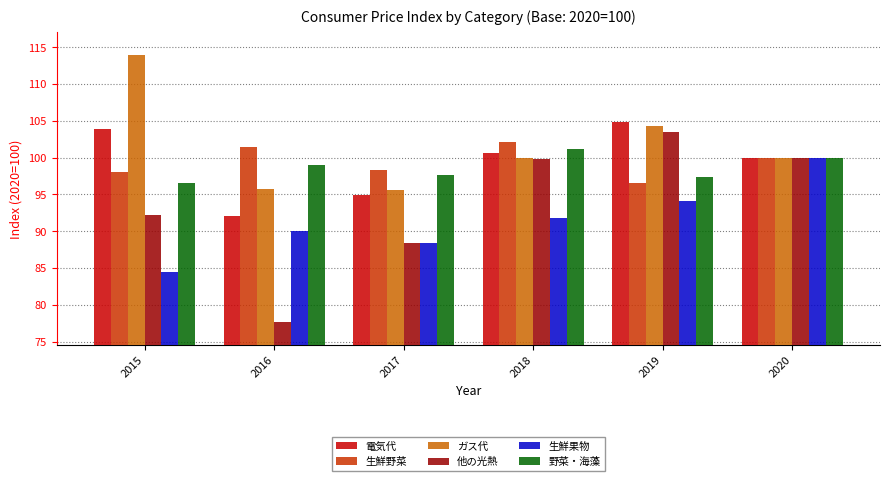

What is the sum of all 他の光熱 values?

561.5